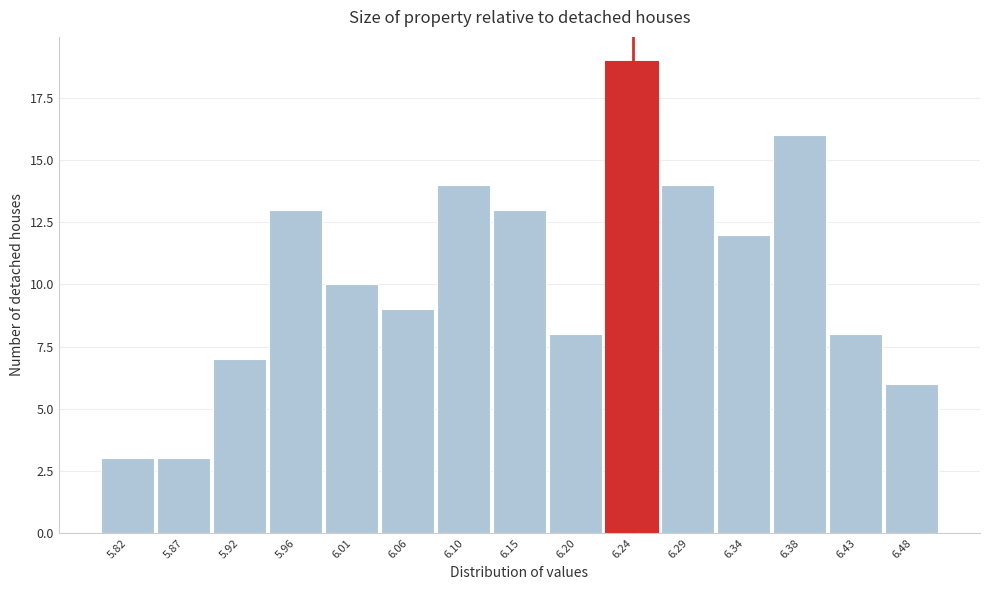

Reading left to right, list every bar in this chart as the range it spans on the x-axis followed by its height. Neither the bar edges nor the heights are printed on the chart, so give them approximately, as read against the axes.

5.800 to 5.845: 3
5.845 to 5.895: 3
5.895 to 5.940: 7
5.940 to 5.985: 13
5.985 to 6.035: 10
6.035 to 6.080: 9
6.080 to 6.125: 14
6.125 to 6.175: 13
6.175 to 6.220: 8
6.220 to 6.265: 19
6.265 to 6.315: 14
6.315 to 6.360: 12
6.360 to 6.405: 16
6.405 to 6.455: 8
6.455 to 6.500: 6